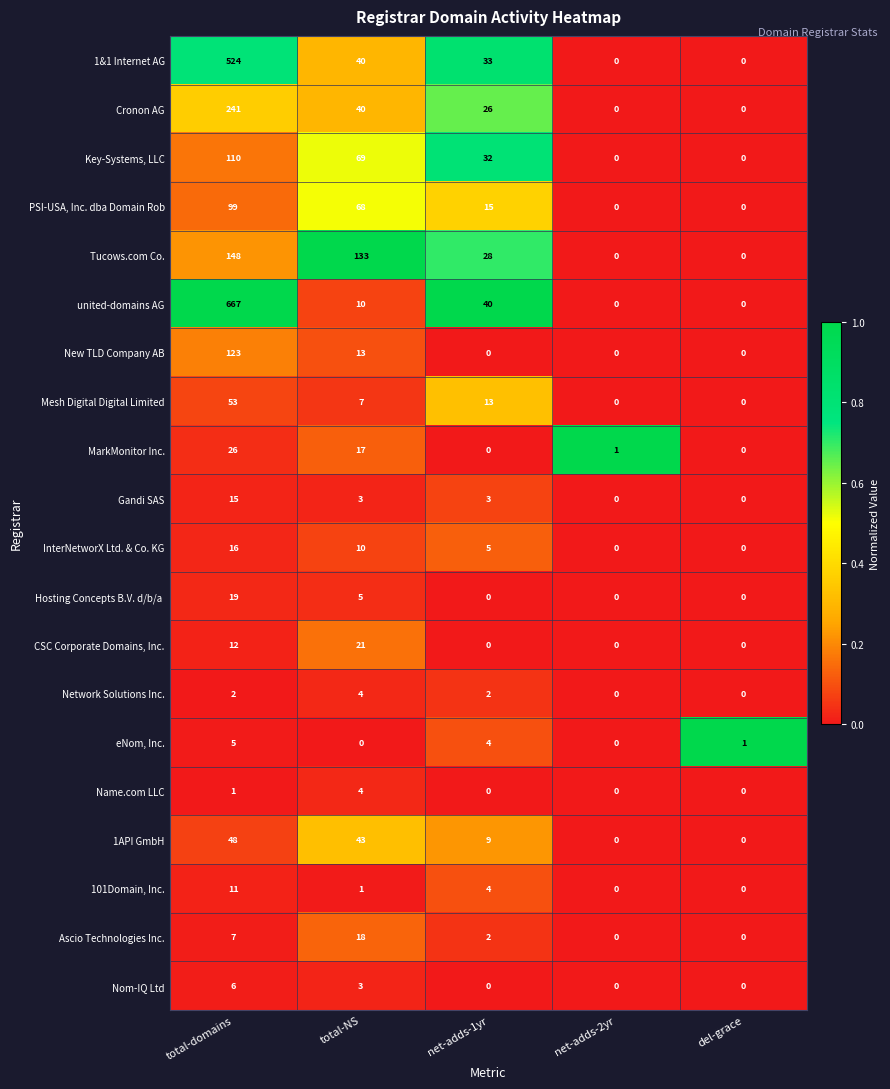

Which category has the highest value across all series?

total-domains